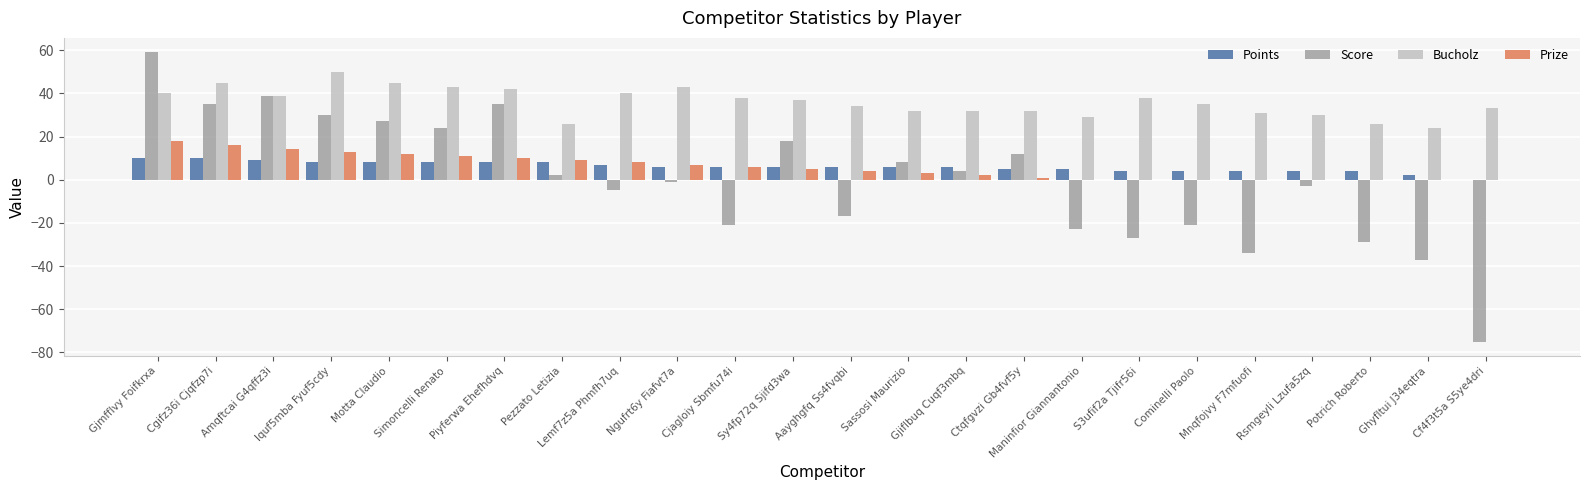

The Points series shows 4 at S3ufif2a Tjifr56i. True or false?

True